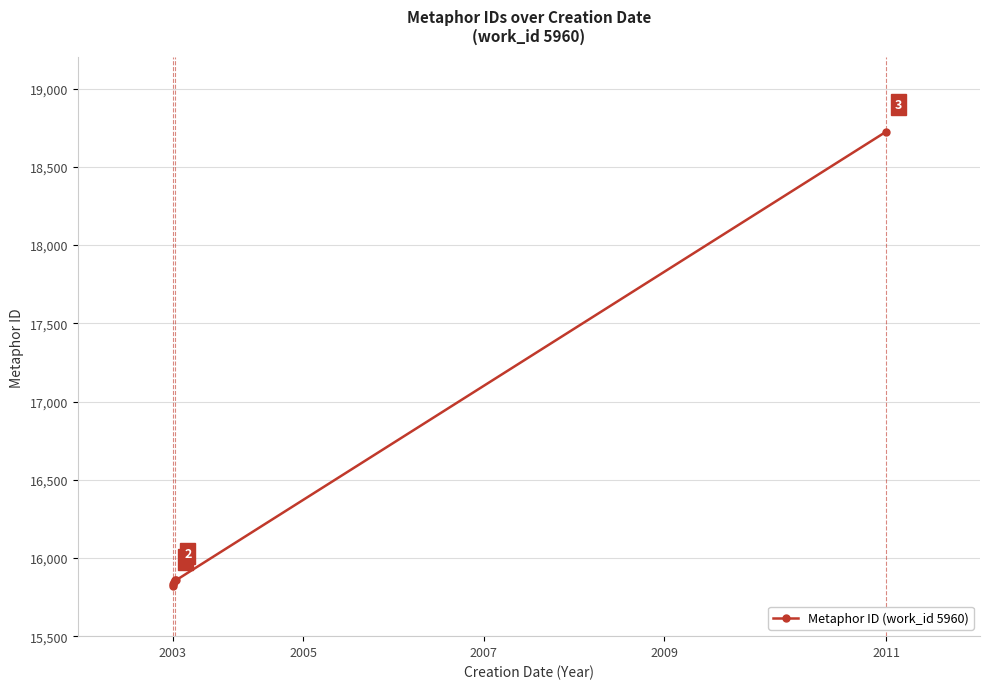

What is the sum of all values?

97939